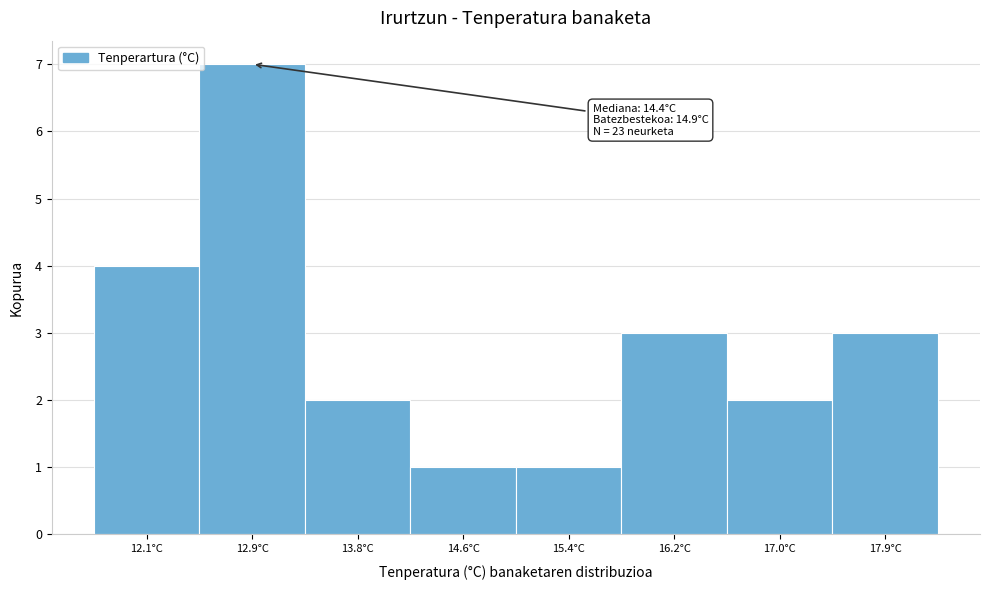

Reading right to left, transcribe all the data shown in this chart.

3	2	3	1	1	2	7	4